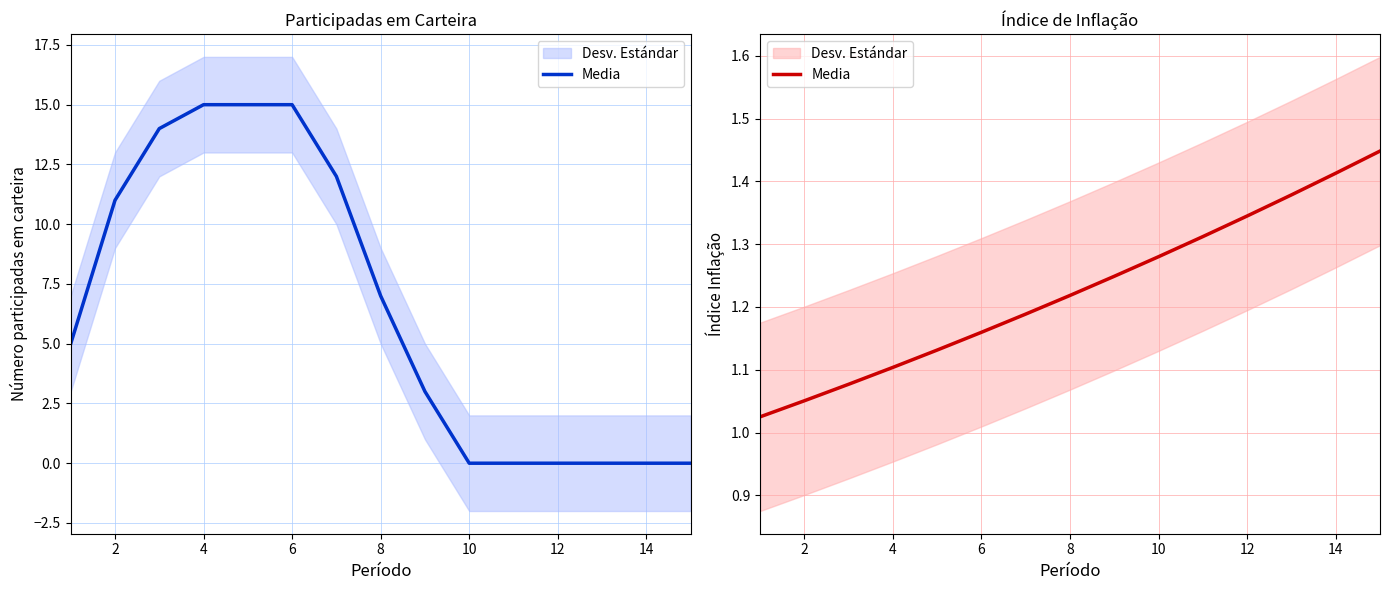

What is the difference between the values at 10 and 4?

0.2